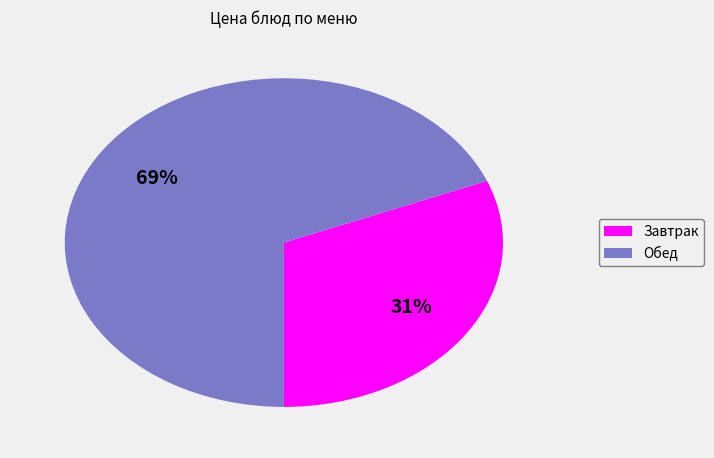

Does any single category account for the majority?

Yes